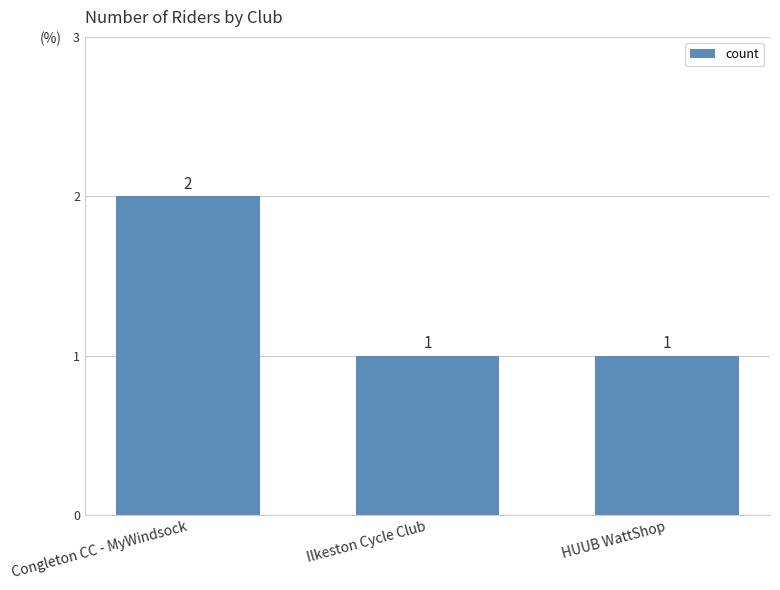

What is the smallest value displayed?

1